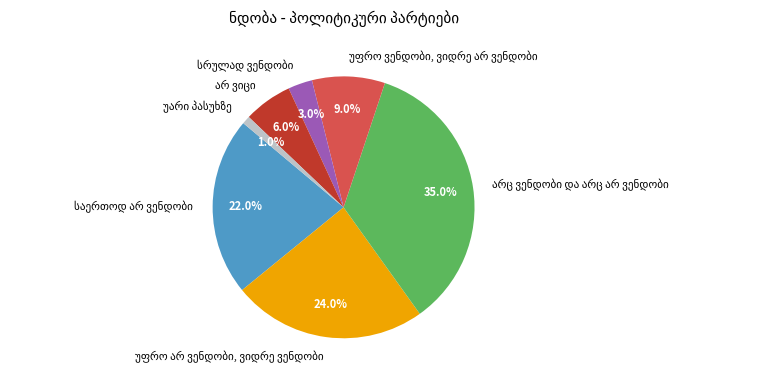

Is there a majority slice in this chart?

No